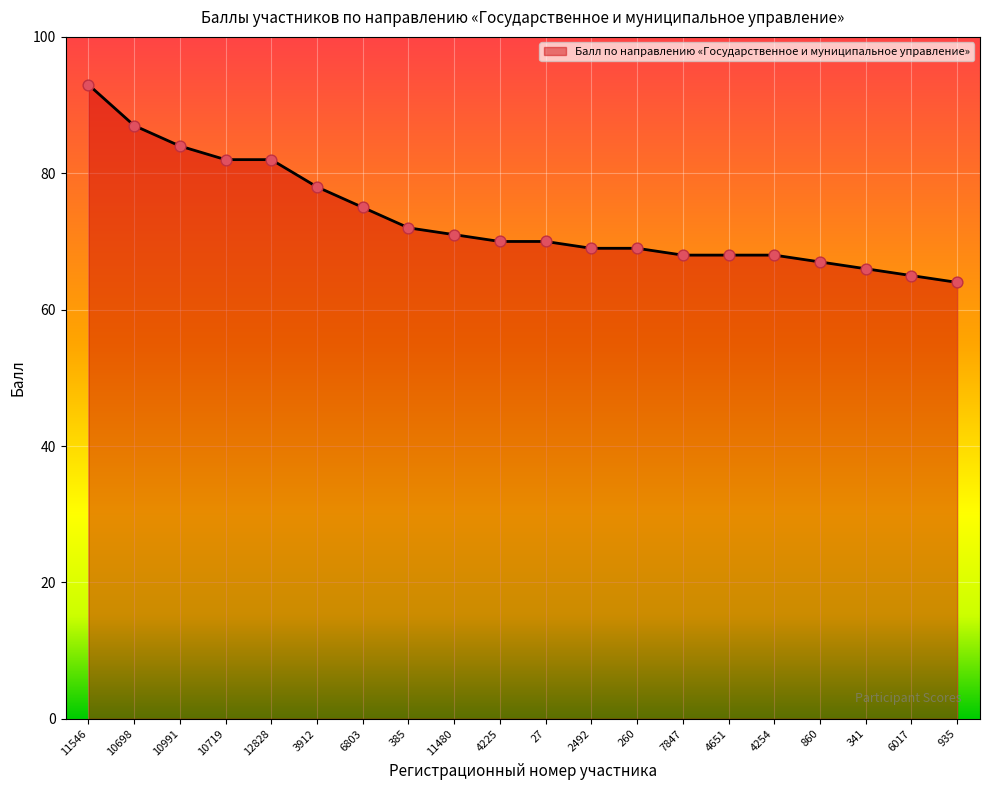

Approximately how many times larger is the value at 10719 compared to 27?

1.2